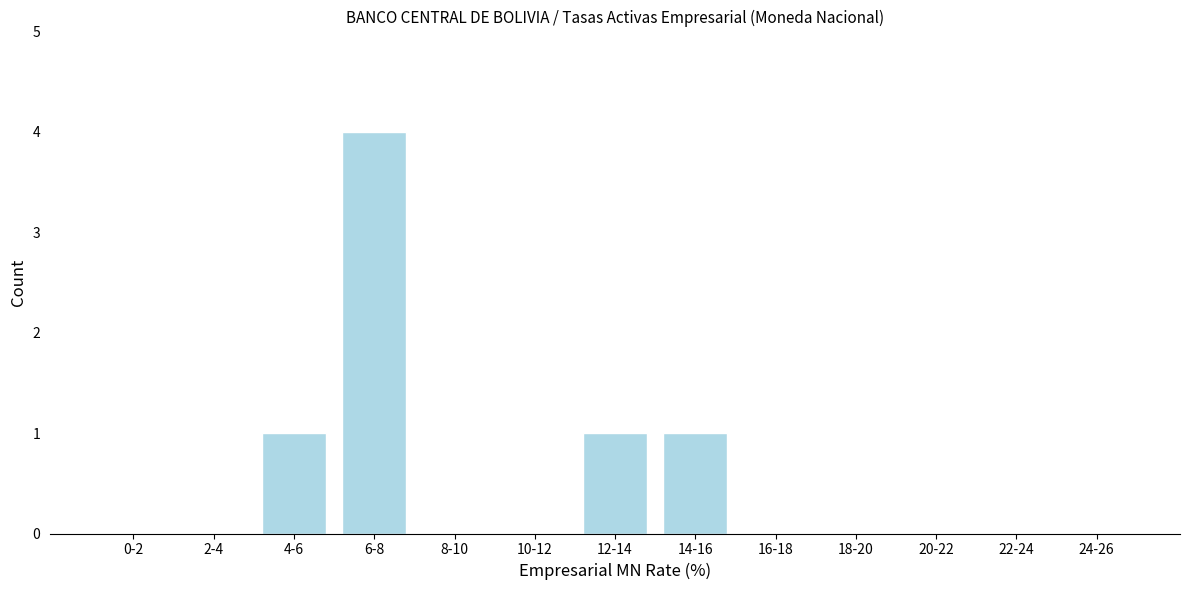

Reading left to right, transcribe all the data shown in this chart.

0-2=0	2-4=0	4-6=1	6-8=4	8-10=0	10-12=0	12-14=1	14-16=1	16-18=0	18-20=0	20-22=0	22-24=0	24-26=0